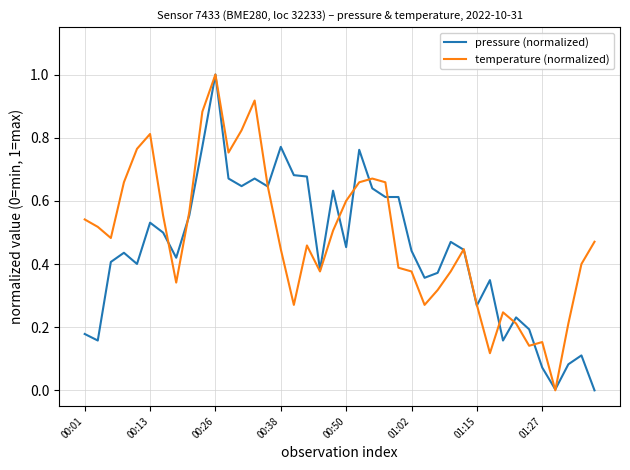

What is the greatest value displayed?

1.0